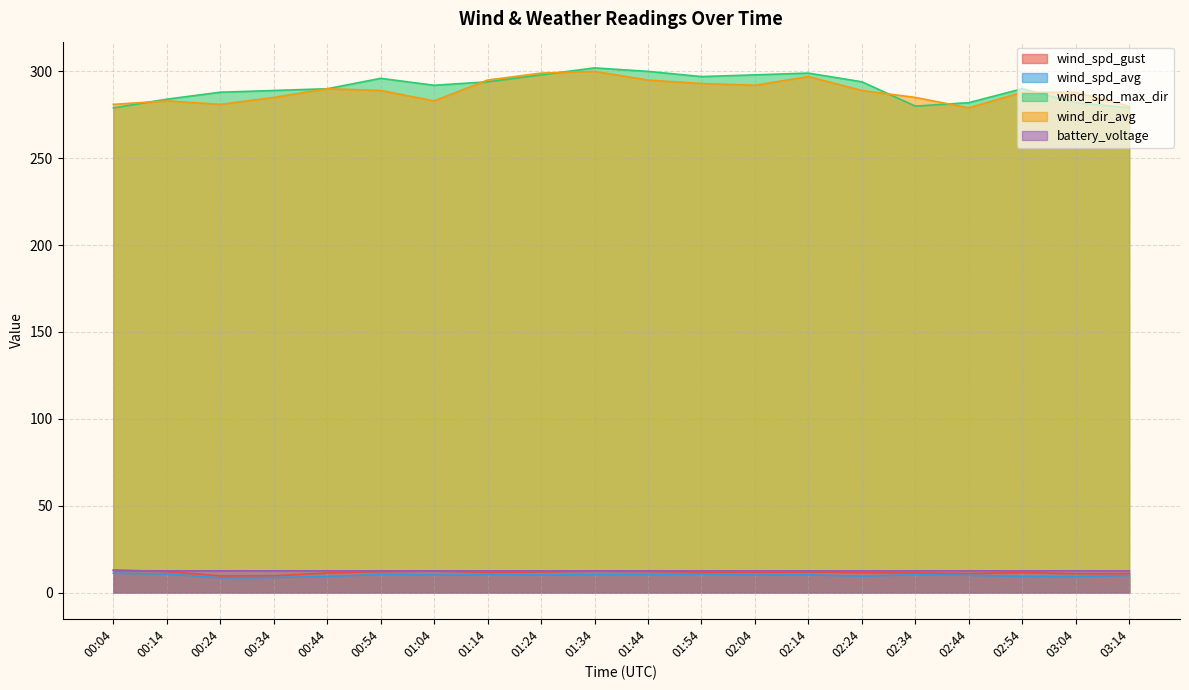

What is the spread (max minus min) of values at 03:14?

270.2